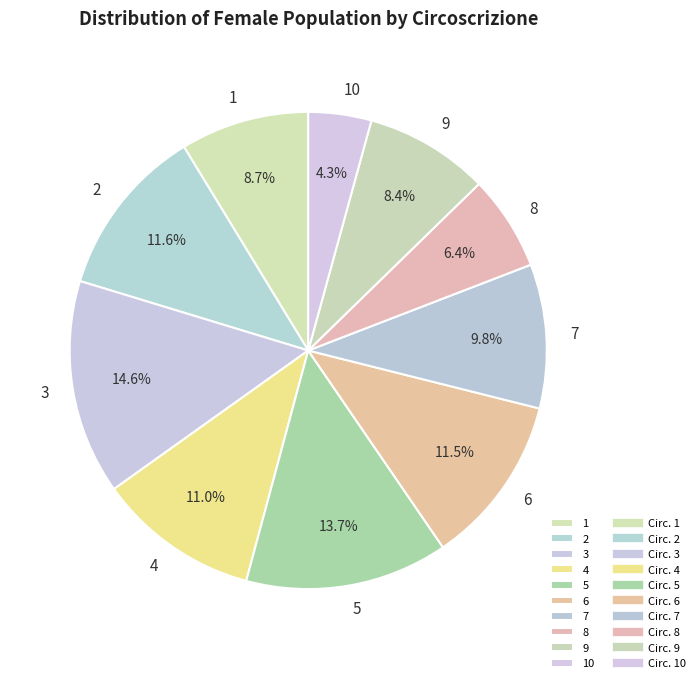

Which has a higher value, 9 or 7?

7